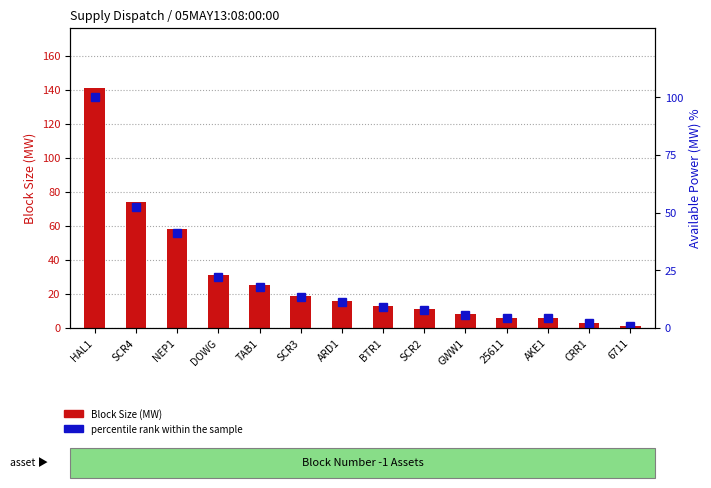

How many data points in percentile rank within the sample are above 11?

7